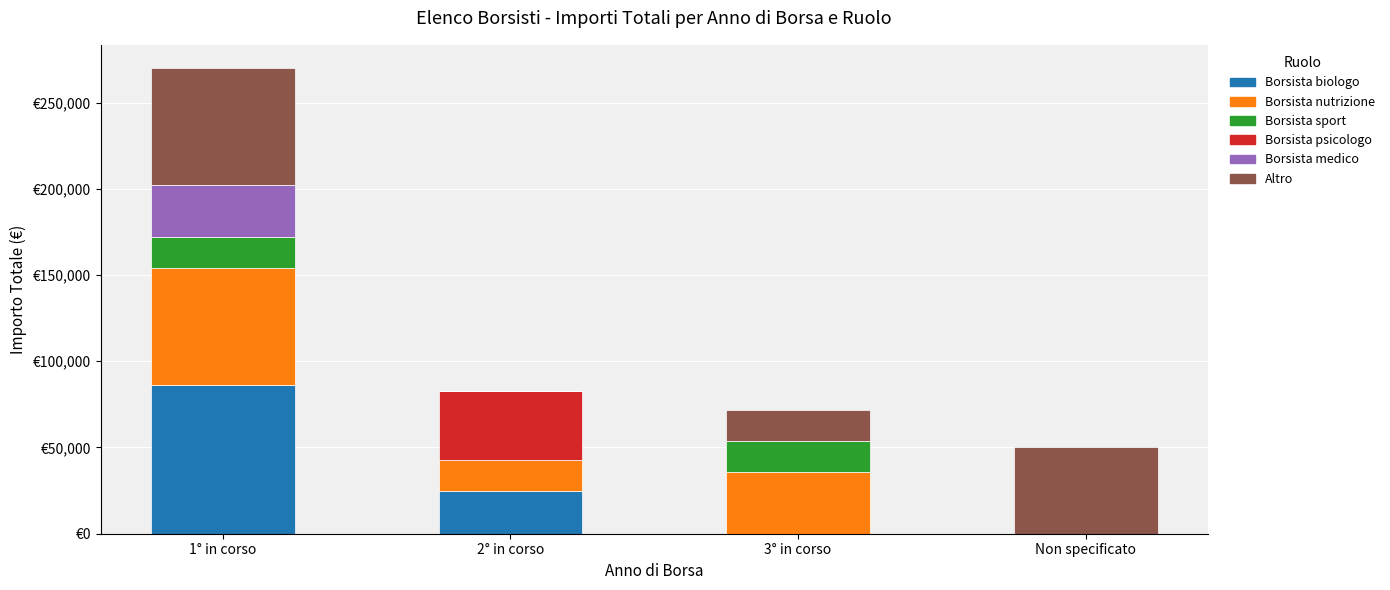

Count the Borsista medico values in the range 0 to 30000.

4